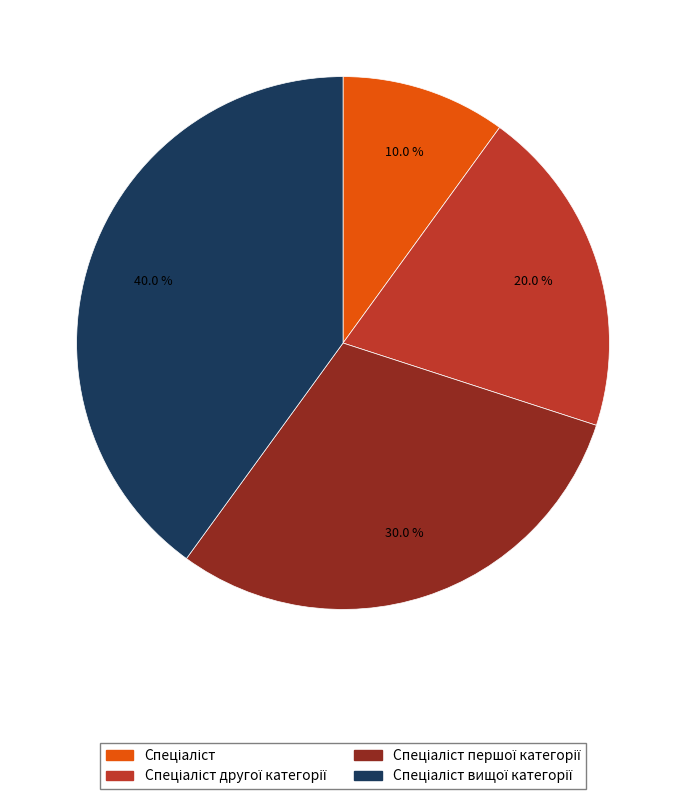

Does any single category account for the majority?

No